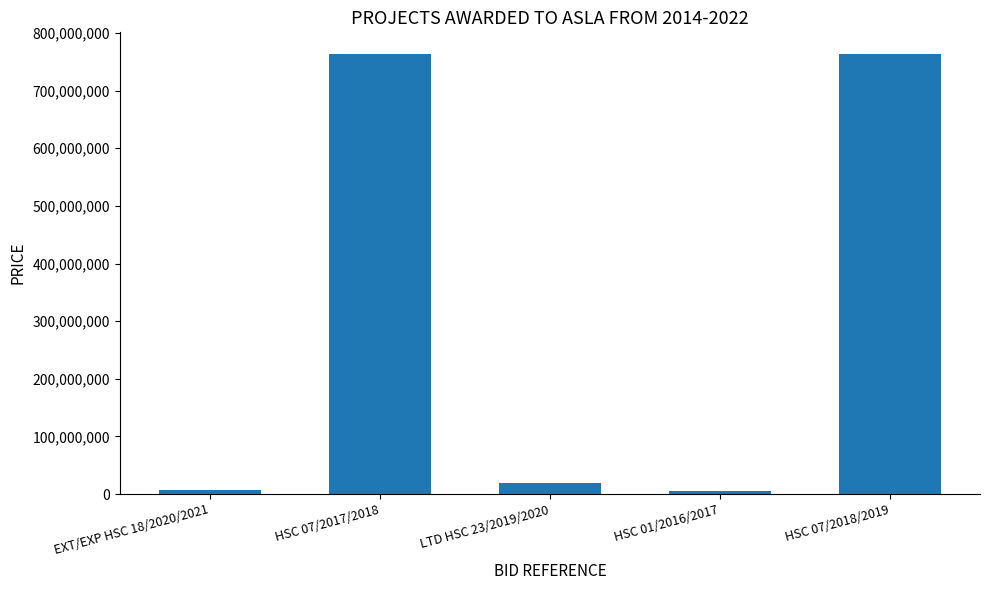

What is the average value?

311465815.6